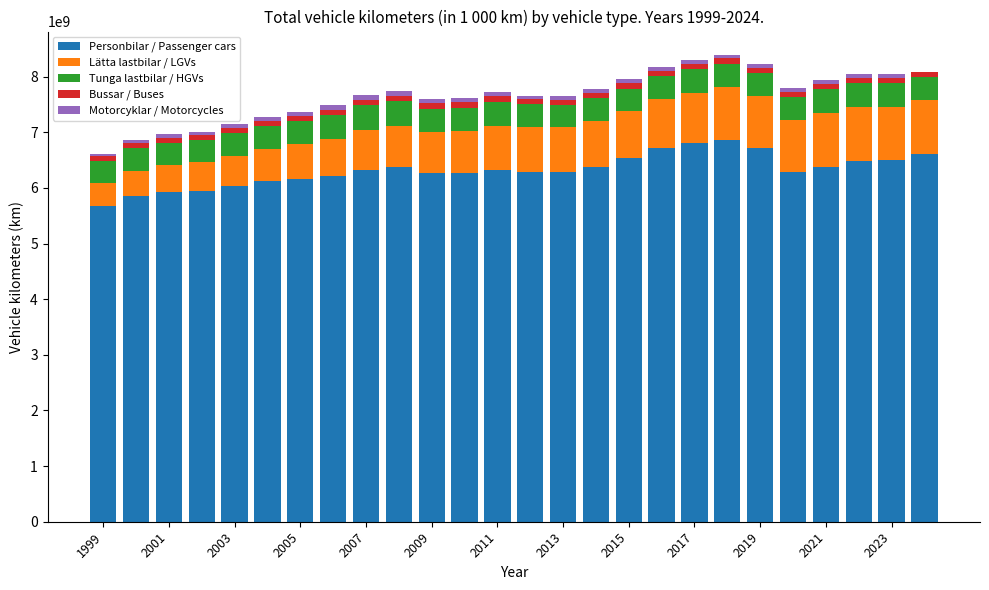

List the series in order of their peak value, highest first.

Personbilar / Passenger cars, Lätta lastbilar / LGVs, Tunga lastbilar / HGVs, Bussar / Buses, Motorcyklar / Motorcycles